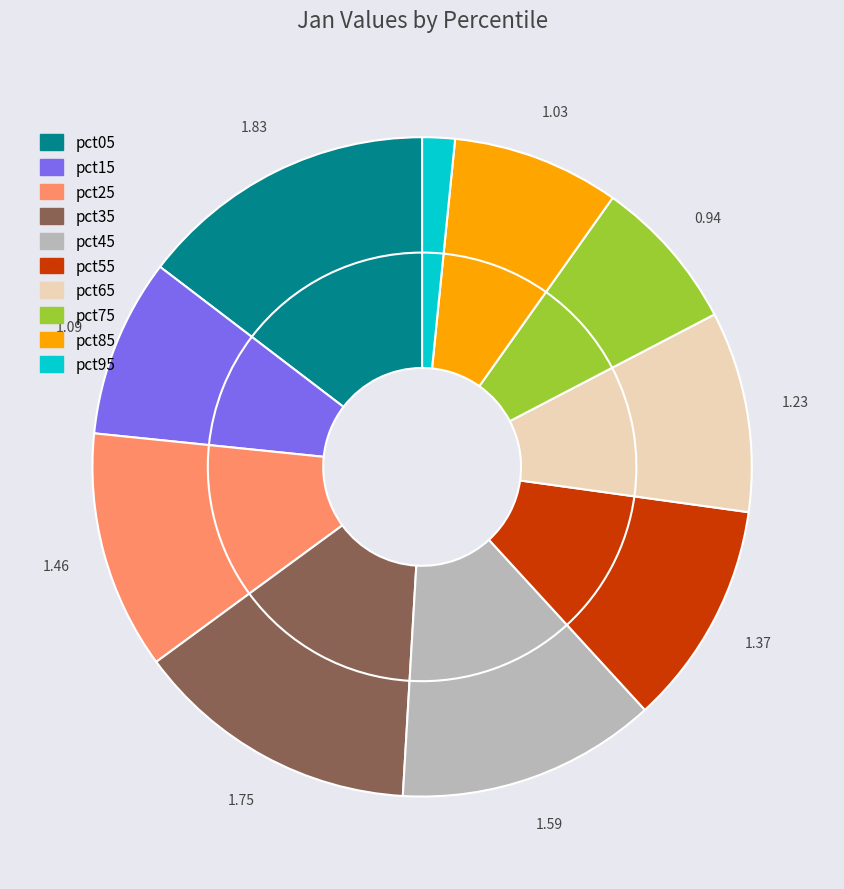

What is the total percentage of pct75 and pct85?

15.8%